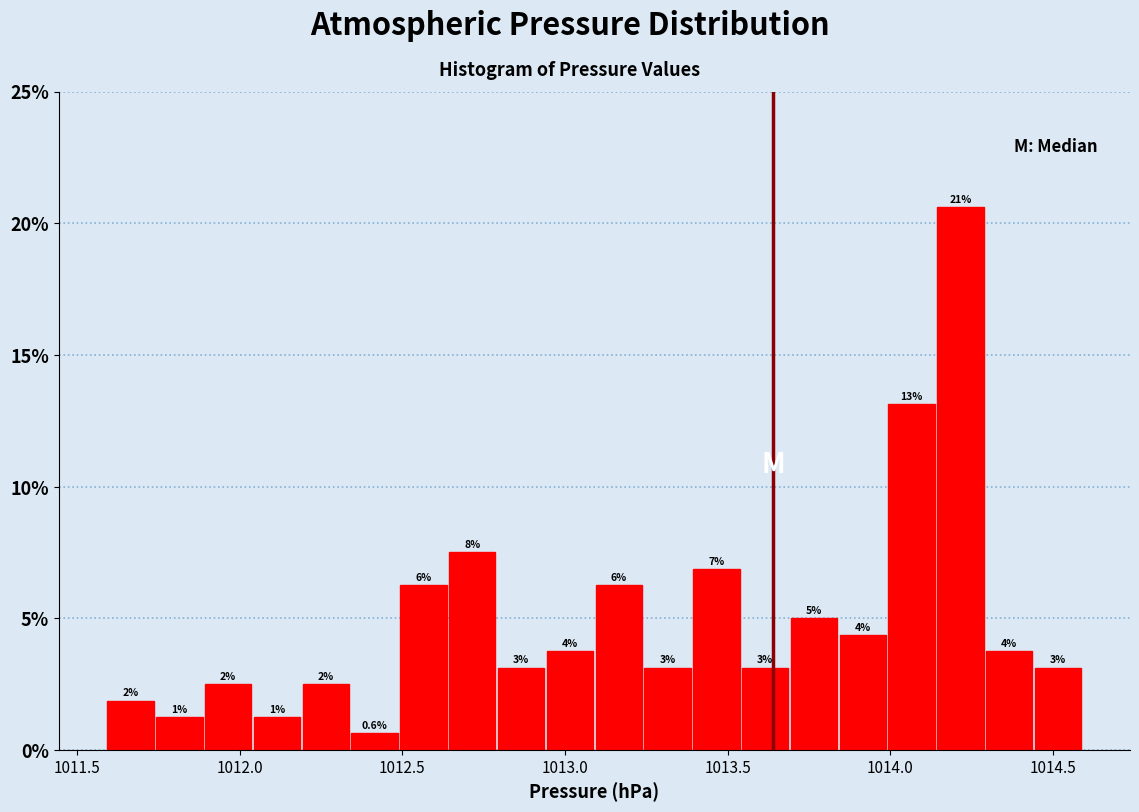

Around what value on the x-axis is the tallest bar? Give the approximate position of its centre, as read against the axis.

1014.20